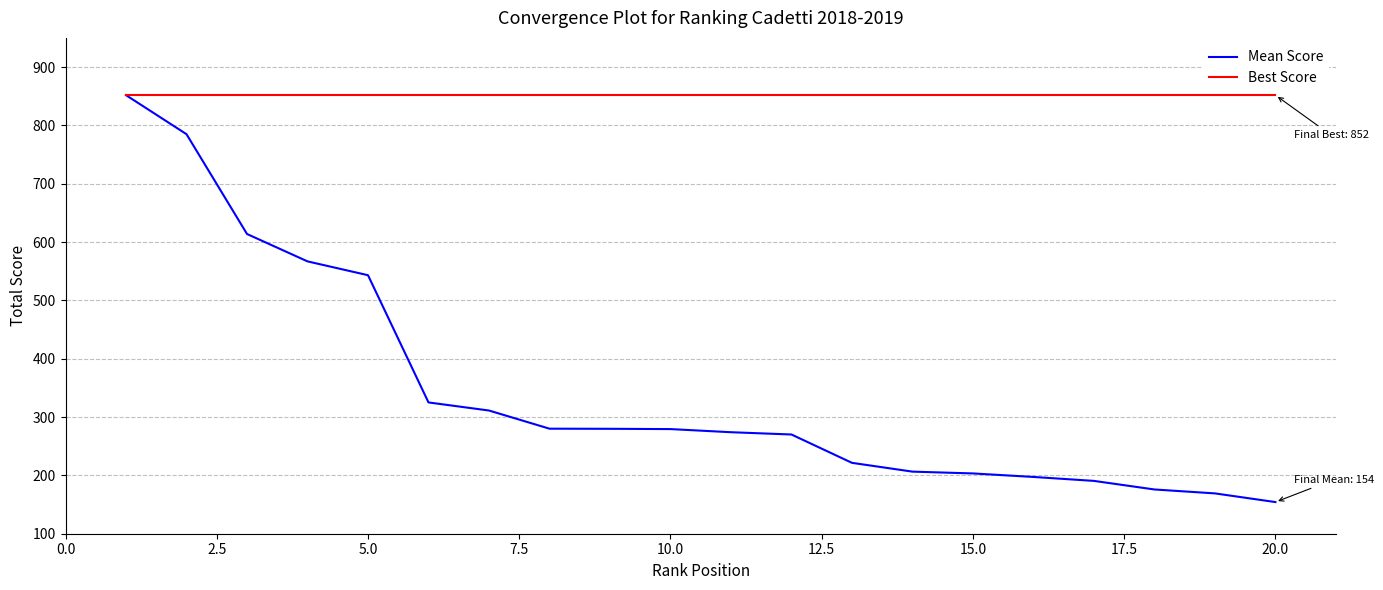

Which series has the largest range (max minus min)?

Mean Score